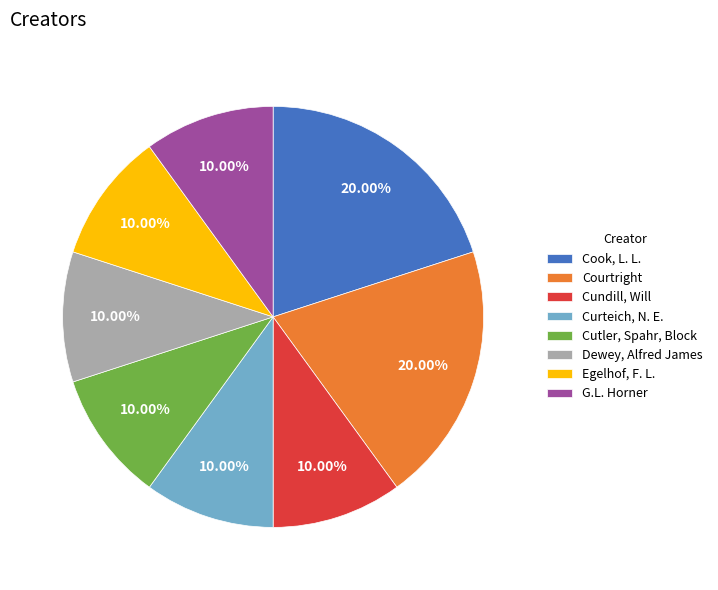

What percentage is the Dewey, Alfred James slice, to the nearest percent?

10%